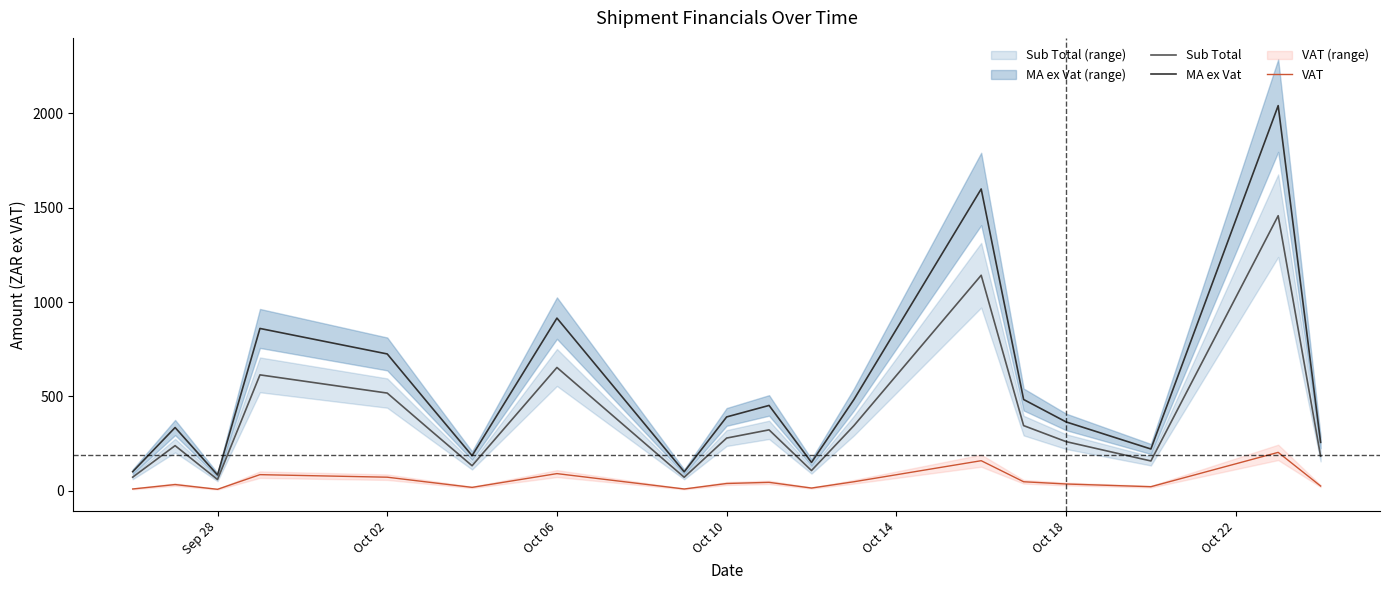

What is the lowest value of the Sub Total series?

60.2